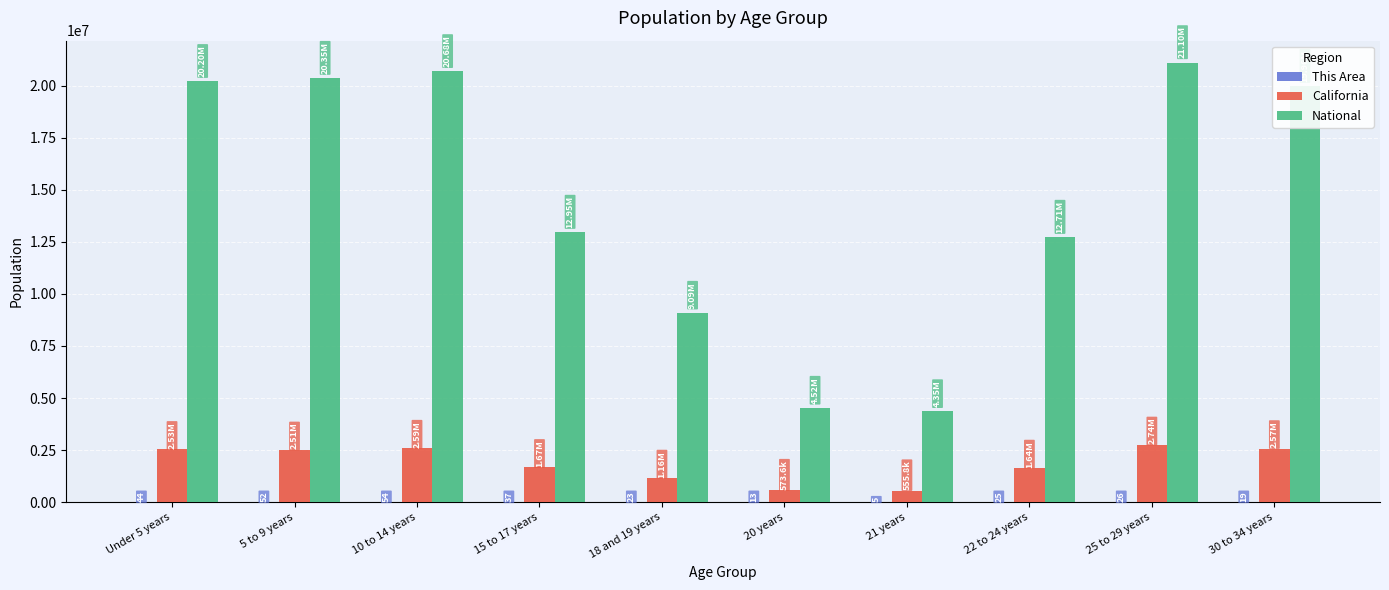

Does the chart contain stacked bars?

No